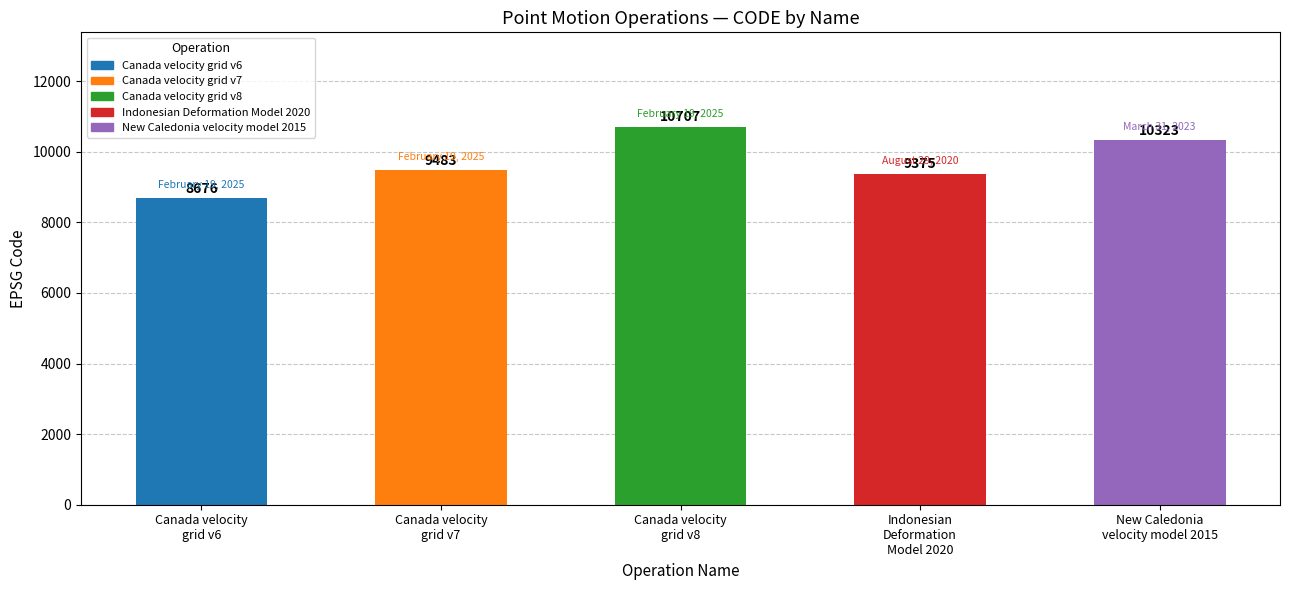

List the labels in order of value, largest first.

Canada velocity
grid v8, New Caledonia
velocity model 2015, Canada velocity
grid v7, Indonesian
Deformation
Model 2020, Canada velocity
grid v6